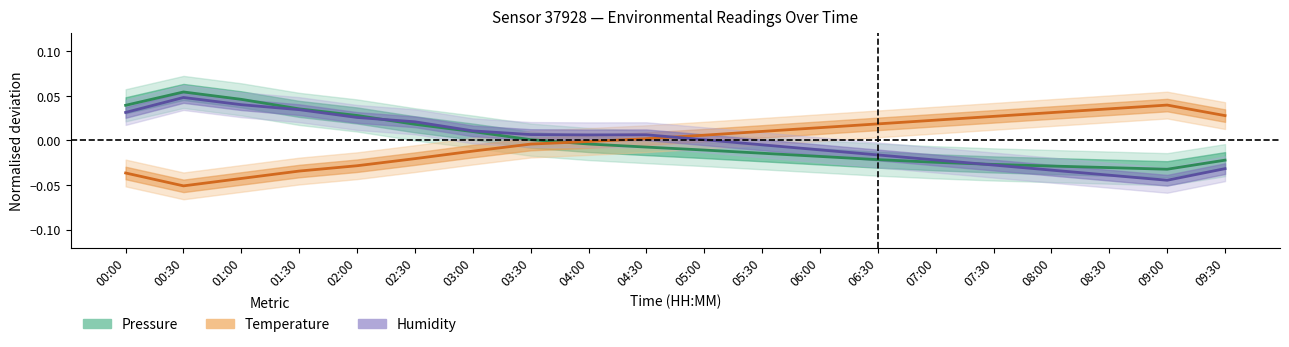

Which series has the widest spread of values?

humidity